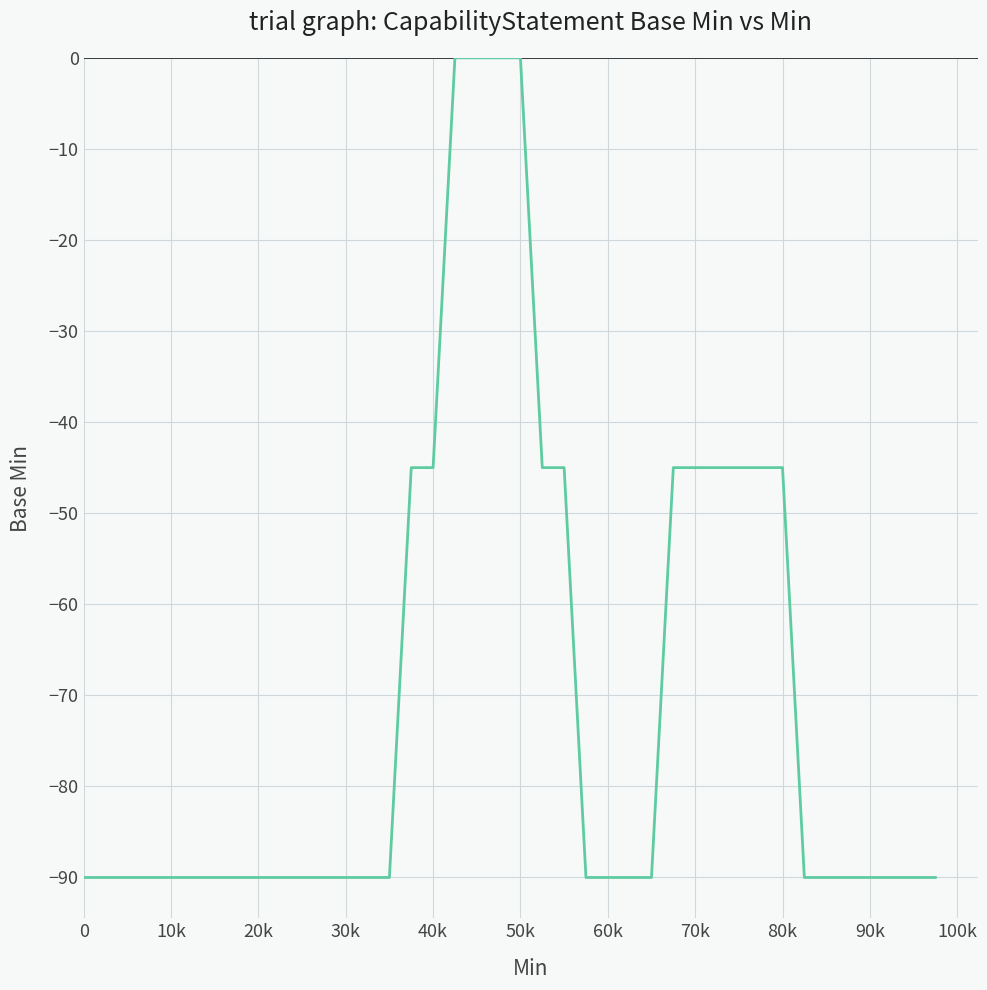

What is the smallest value displayed?

-90